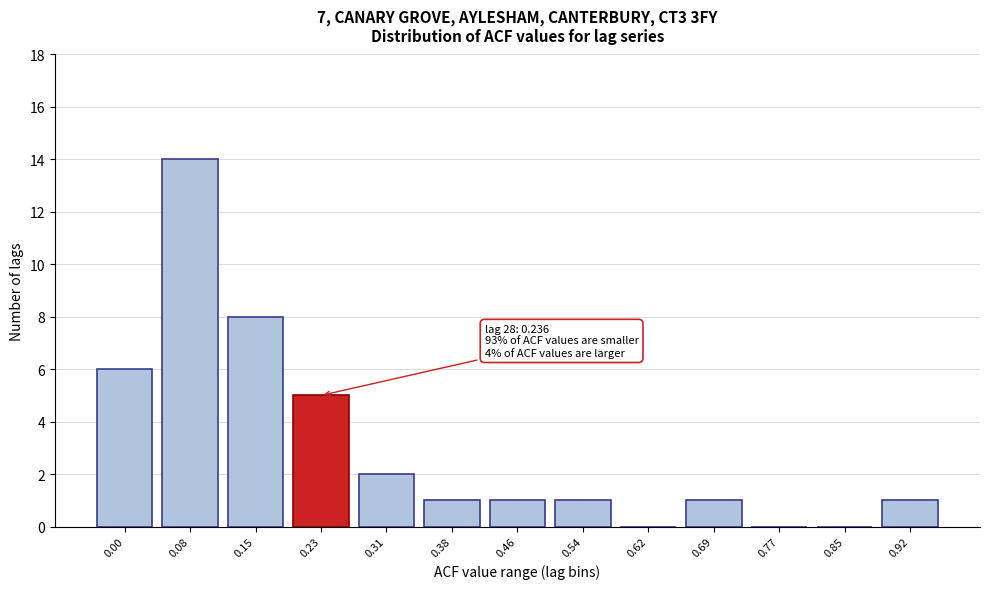

Reading left to right, extract all data points from this chart.

0.00=6	0.08=14	0.15=8	0.23=5	0.31=2	0.38=1	0.46=1	0.54=1	0.62=0	0.69=1	0.77=0	0.85=0	0.92=1